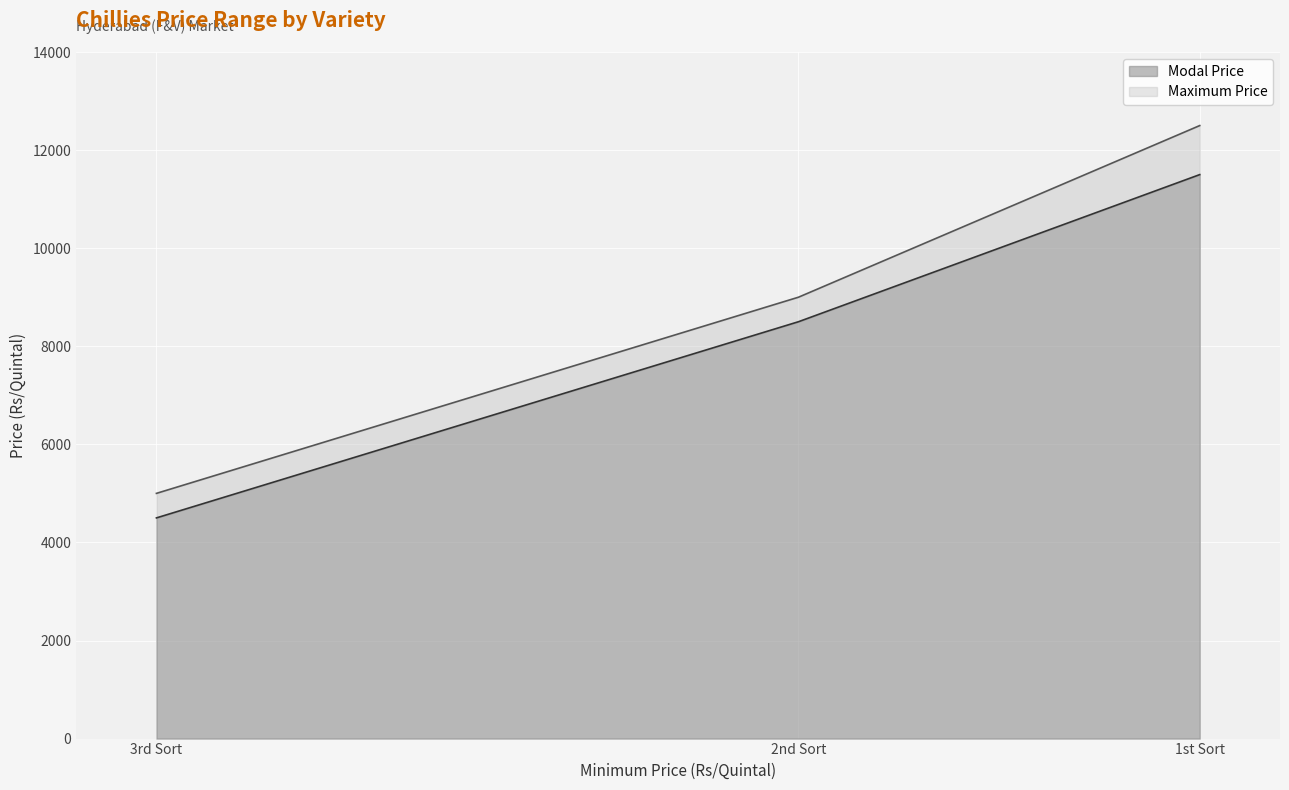

What are all the series names shown in the legend?

Modal Price, Maximum Price